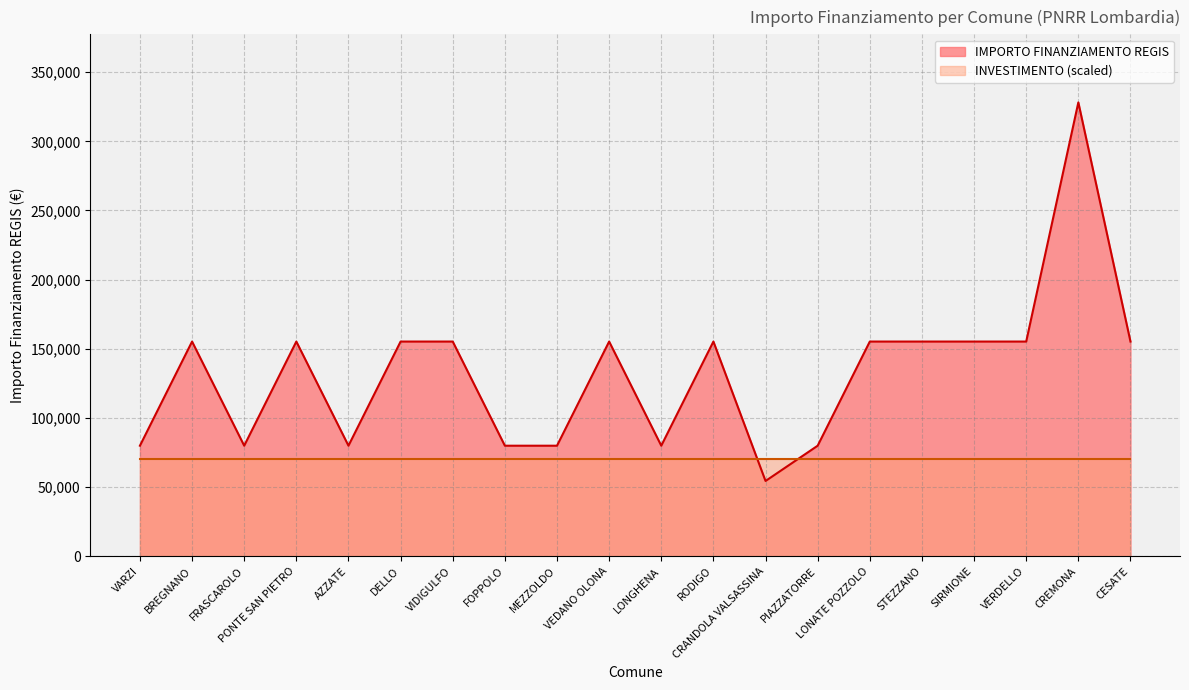

Approximately how many times larger is the value at BREGNANO compared to FRASCAROLO?

1.9